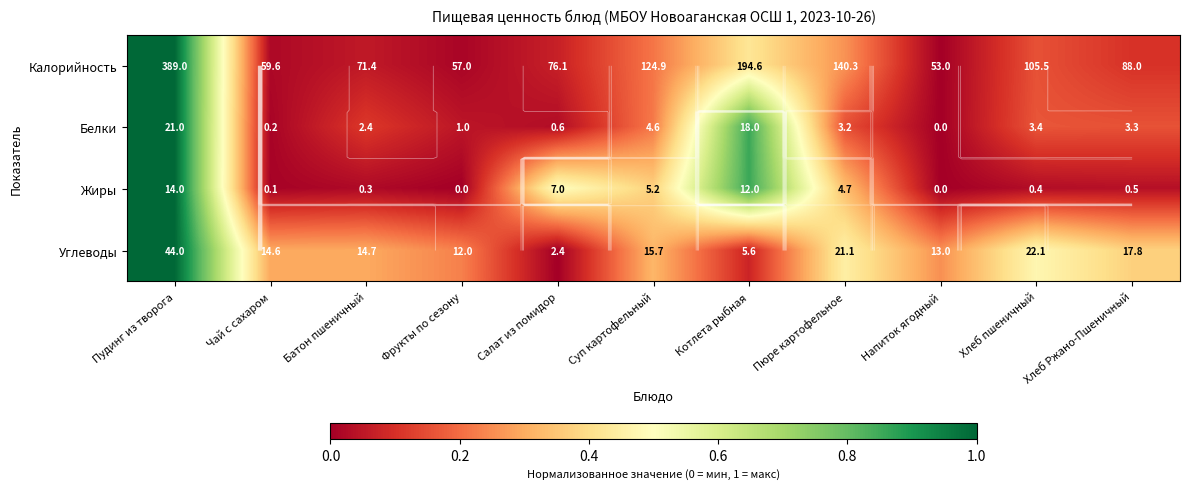

True or false: Белки has a value of -0.7 at Напиток ягодный.

False